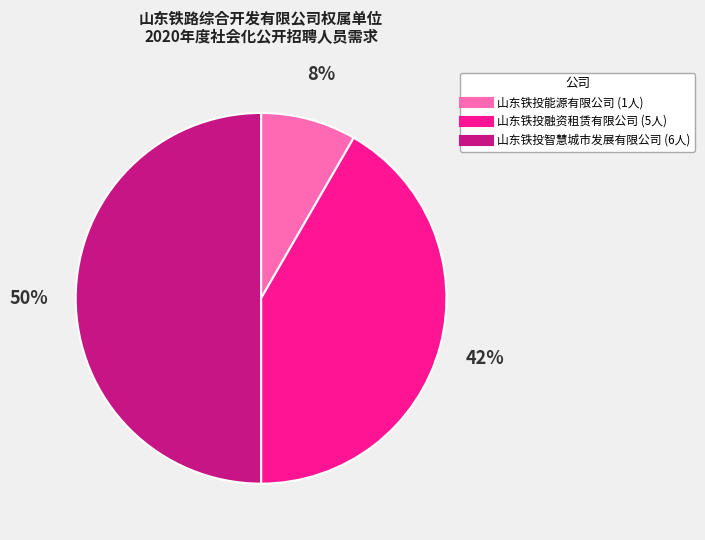

Which category has the biggest portion of the pie?

山东铁投智慧城市发展有限公司